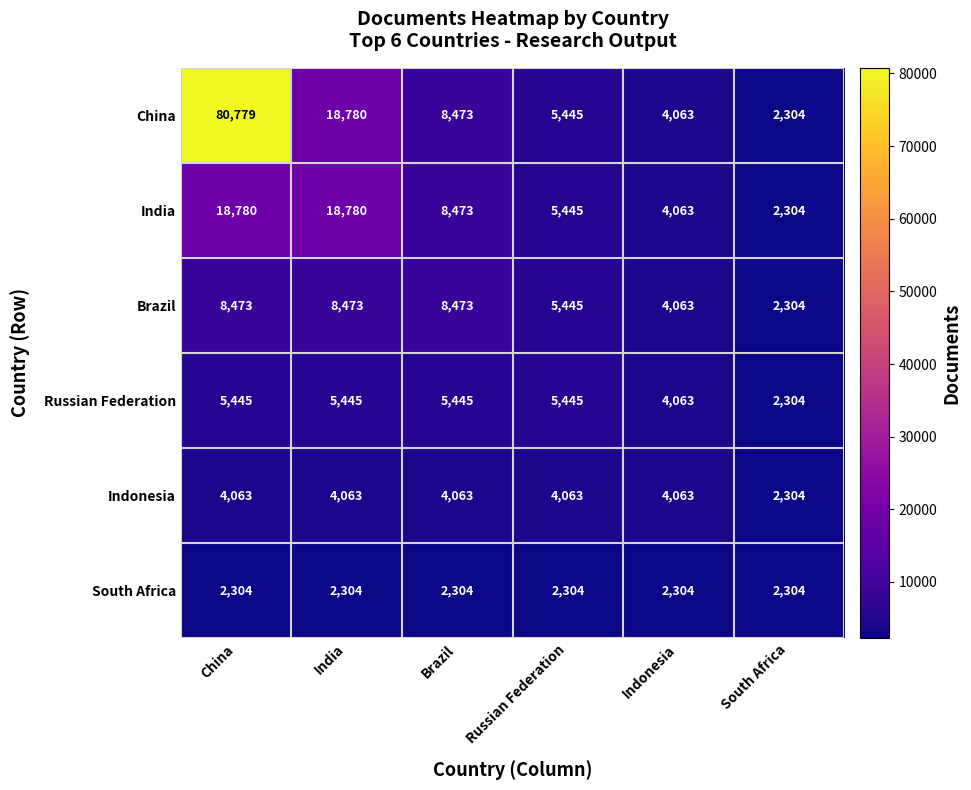

What is the difference between the second highest and minimum values in the Brazil series?

6169